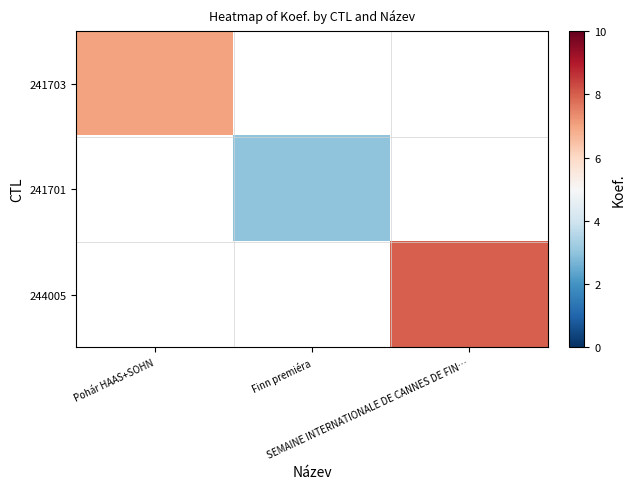

The value of 241703 at Pohár HAAS+SOHN is 7.0. True or false?

True